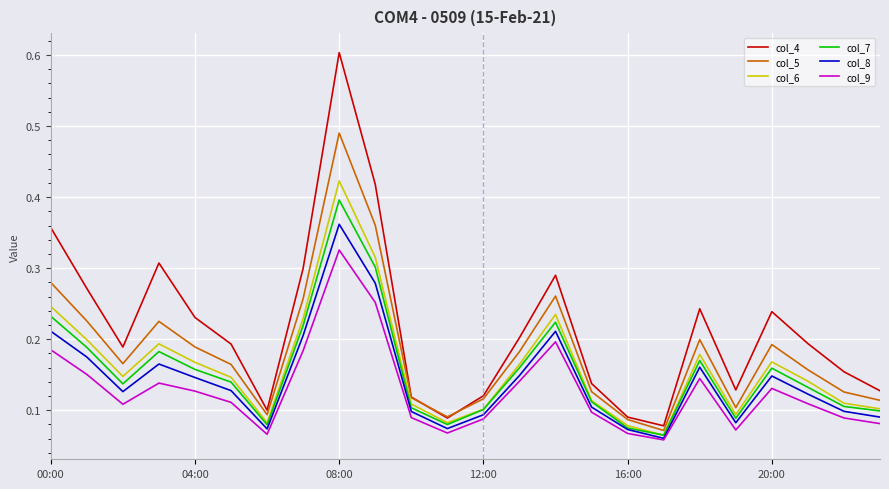

Which series has the largest range (max minus min)?

col_4